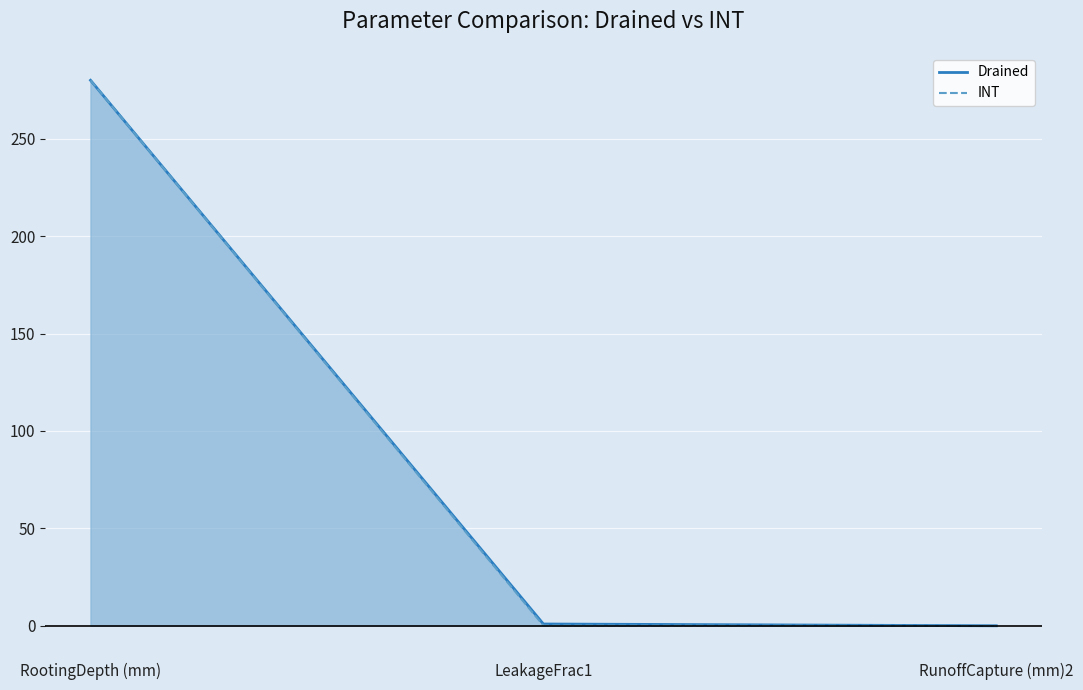

True or false: Drained has a value of 0.9 at LeakageFrac1.

True